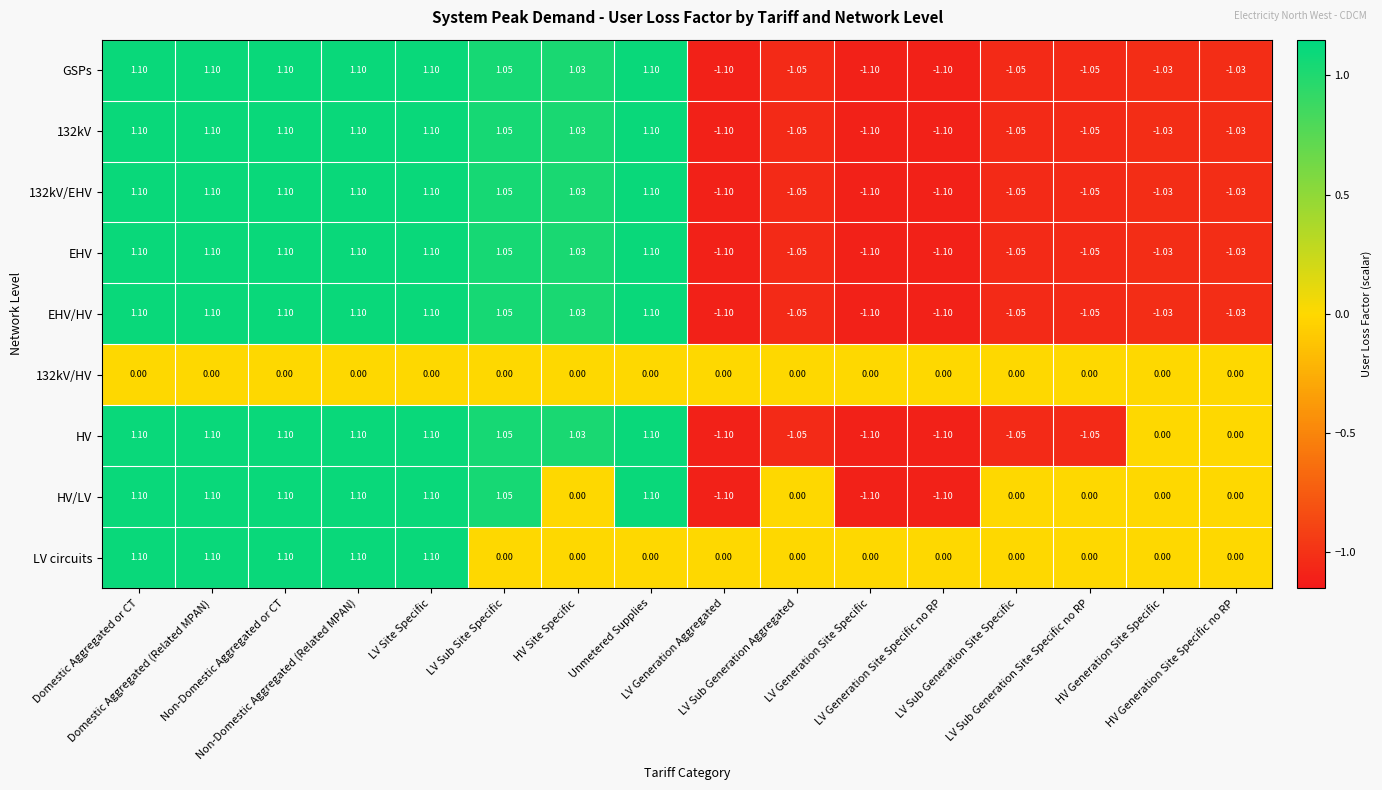

Count the number of categories in the chart.

16